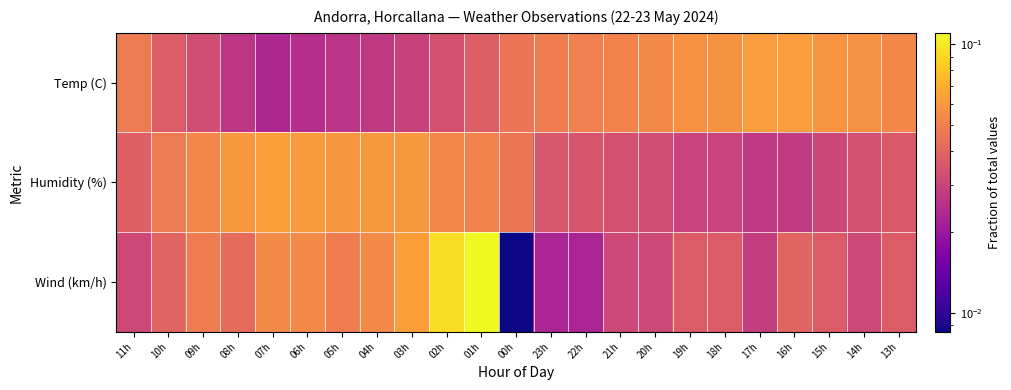

Reading left to right, extract all data points from this chart.

Temp (C): 11h=0.0	10h=0.0	09h=0.0	08h=0.0	07h=0.0	06h=0.0	05h=0.0	04h=0.0	03h=0.0	02h=0.0	01h=0.0	00h=0.0	23h=0.0	22h=0.0	21h=0.1	20h=0.1	19h=0.1	18h=0.1	17h=0.1	16h=0.1	15h=0.1	14h=0.1	13h=0.1
Humidity (%): 11h=0.0	10h=0.0	09h=0.1	08h=0.1	07h=0.1	06h=0.1	05h=0.1	04h=0.1	03h=0.1	02h=0.1	01h=0.1	00h=0.0	23h=0.0	22h=0.0	21h=0.0	20h=0.0	19h=0.0	18h=0.0	17h=0.0	16h=0.0	15h=0.0	14h=0.0	13h=0.0
Wind (km/h): 11h=0.0	10h=0.0	09h=0.0	08h=0.0	07h=0.1	06h=0.1	05h=0.0	04h=0.1	03h=0.1	02h=0.1	01h=0.1	00h=0.0	23h=0.0	22h=0.0	21h=0.0	20h=0.0	19h=0.0	18h=0.0	17h=0.0	16h=0.0	15h=0.0	14h=0.0	13h=0.0